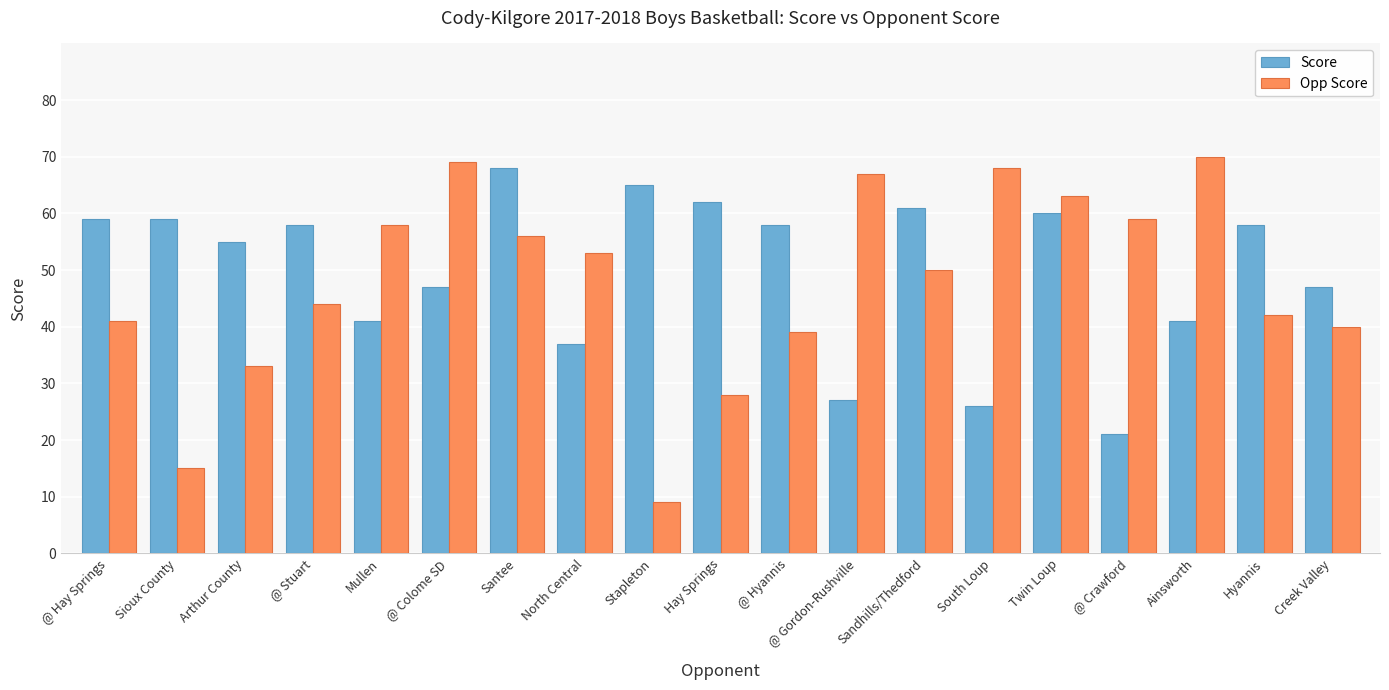

Reading left to right, what are all the values shown in this chart?

Score: @ Hay Springs=59	Sioux County=59	Arthur County=55	@ Stuart=58	Mullen=41	@ Colome SD=47	Santee=68	North Central=37	Stapleton=65	Hay Springs=62	@ Hyannis=58	@ Gordon-Rushville=27	Sandhills/Thedford=61	South Loup=26	Twin Loup=60	@ Crawford=21	Ainsworth=41	Hyannis=58	Creek Valley=47
Opp Score: @ Hay Springs=41	Sioux County=15	Arthur County=33	@ Stuart=44	Mullen=58	@ Colome SD=69	Santee=56	North Central=53	Stapleton=9	Hay Springs=28	@ Hyannis=39	@ Gordon-Rushville=67	Sandhills/Thedford=50	South Loup=68	Twin Loup=63	@ Crawford=59	Ainsworth=70	Hyannis=42	Creek Valley=40